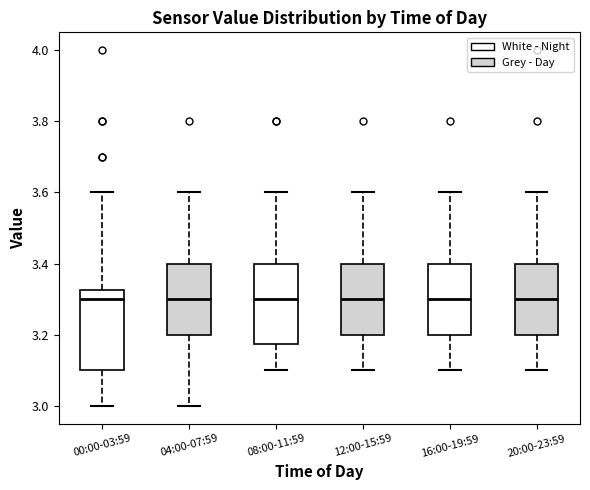

Reading left to right, transcribe this box plot: for each box, give where its median line is, the range the box spans, and where its two whiskers end, as read against the y-axis. The values are not printed on the chart, so give them approximately, as read against the axis.

00:00-03:59: median 3.30, box 3.10 to 3.32, whiskers 3.00 to 3.60
04:00-07:59: median 3.30, box 3.20 to 3.40, whiskers 3.00 to 3.60
08:00-11:59: median 3.30, box 3.18 to 3.40, whiskers 3.10 to 3.60
12:00-15:59: median 3.30, box 3.20 to 3.40, whiskers 3.10 to 3.60
16:00-19:59: median 3.30, box 3.20 to 3.40, whiskers 3.10 to 3.60
20:00-23:59: median 3.30, box 3.20 to 3.40, whiskers 3.10 to 3.60